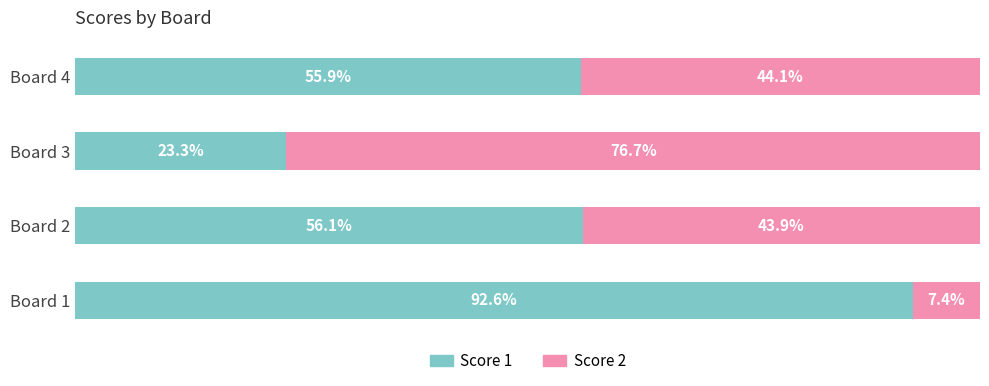

At which label does Score 1 reach its peak?

Board 1